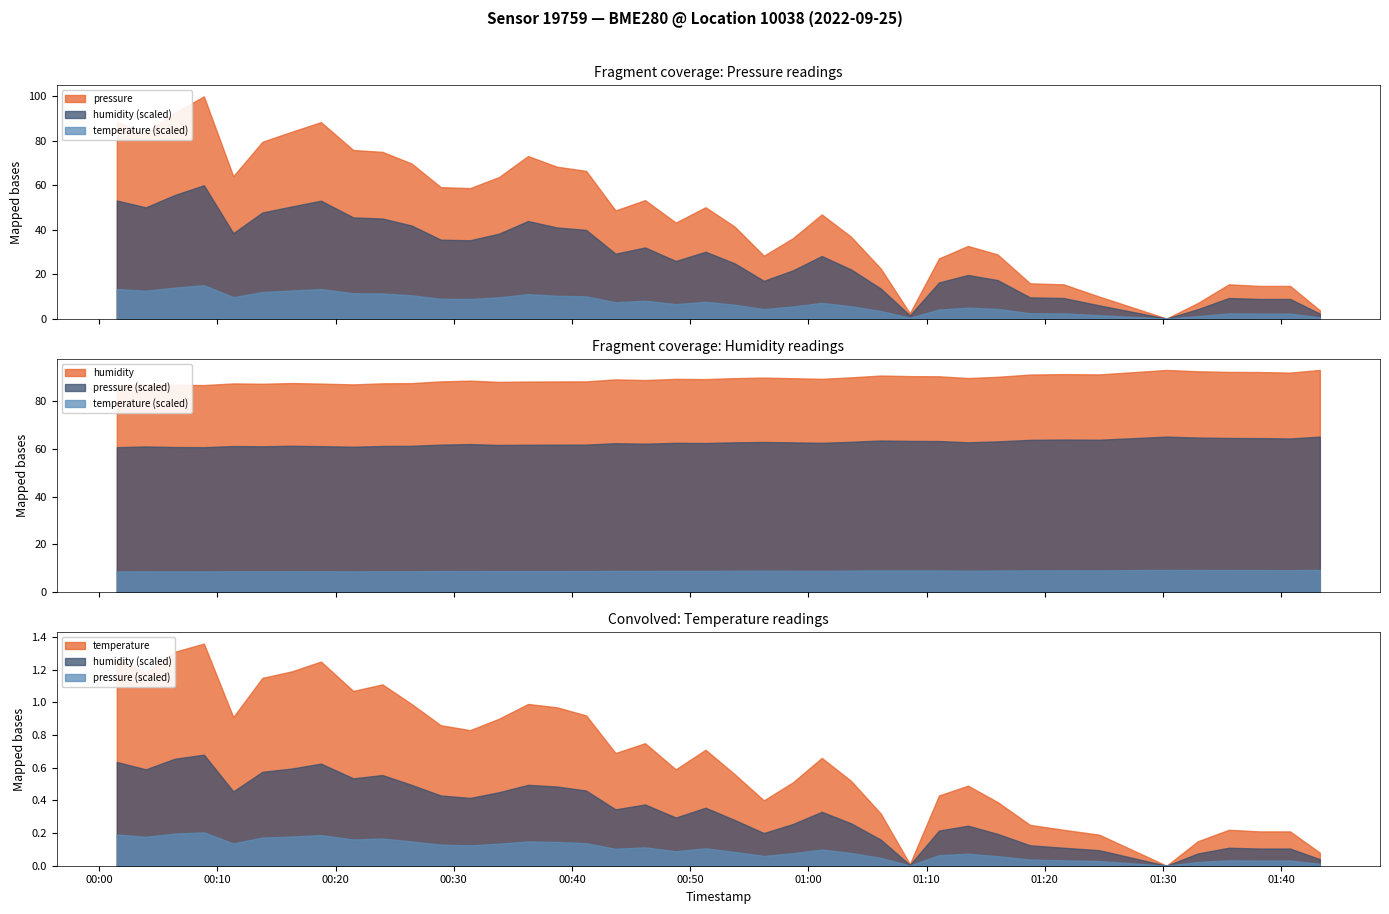

True or false: humidity has more than 1 interior local peaks.

True